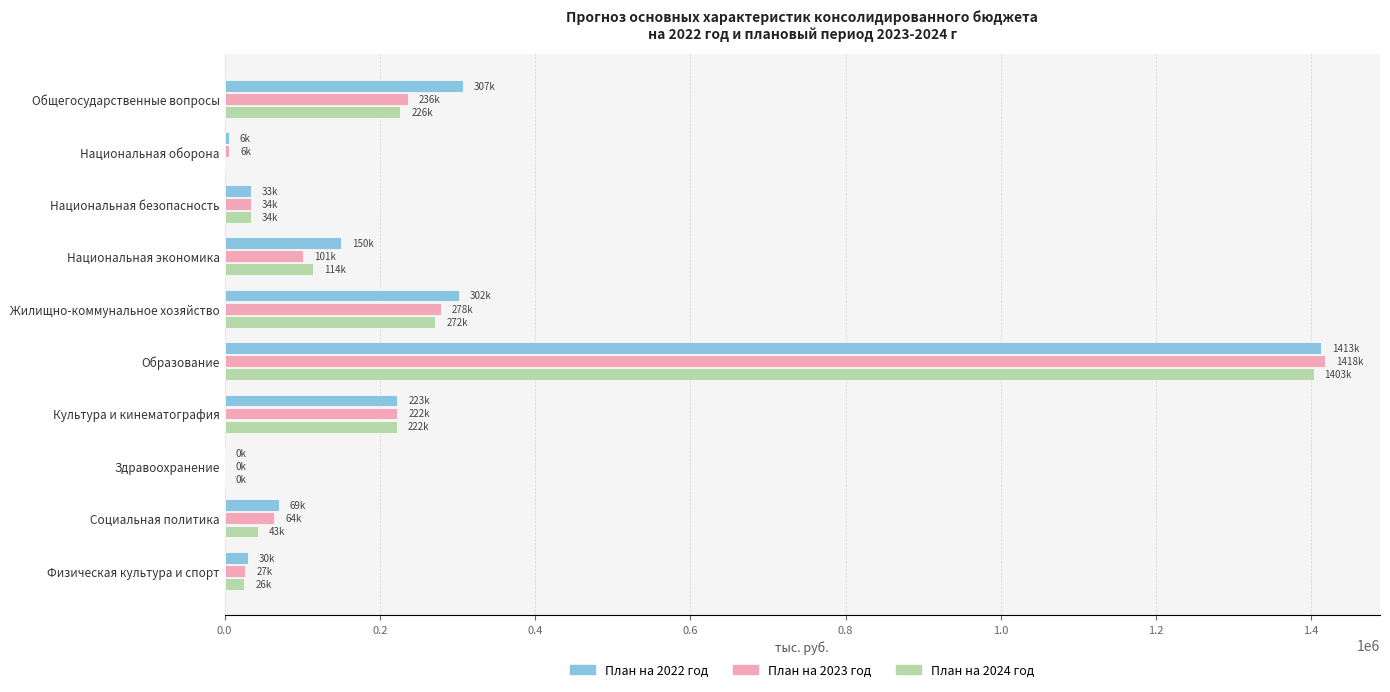

Is the value of План на 2023 год at Культура и кинематография greater than the value of План на 2022 год at Национальная безопасность?

Yes